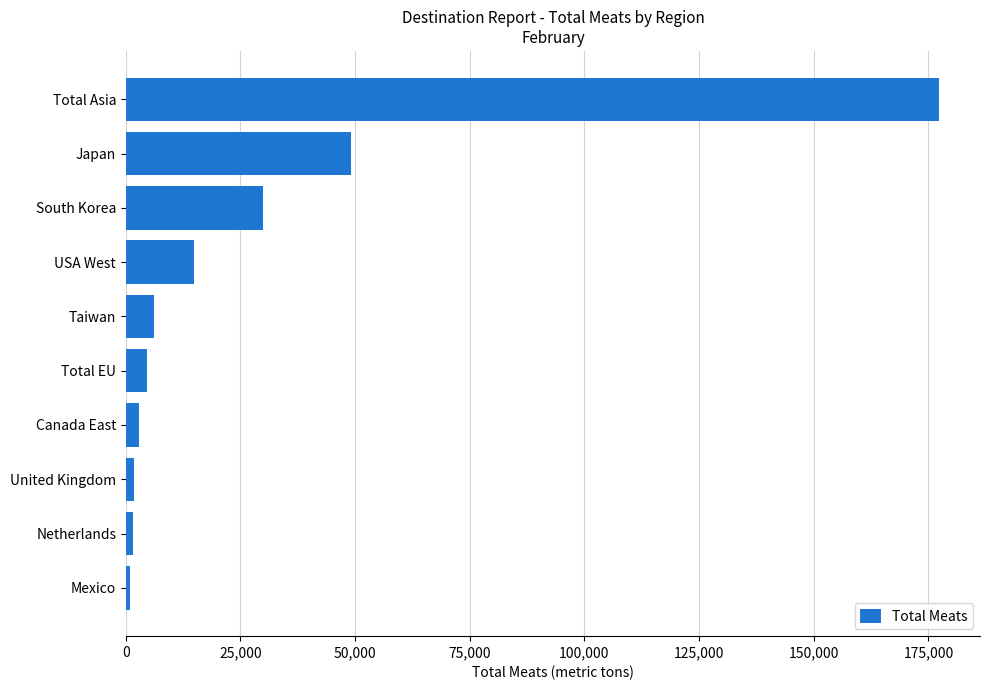

True or false: the data shows 6219.5 at Taiwan.

True